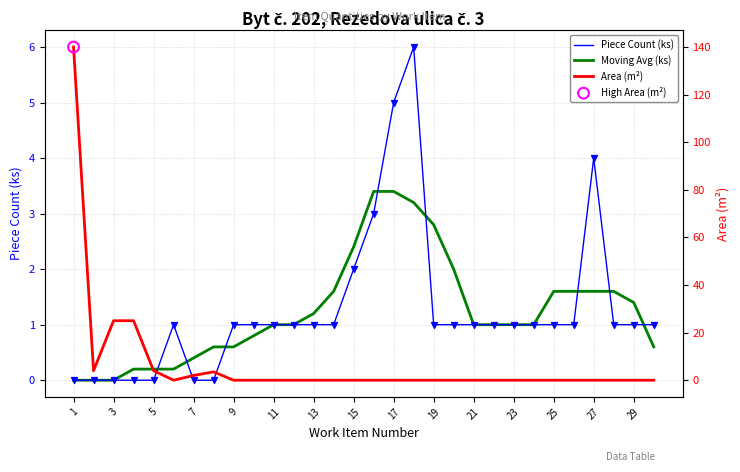

At how many categories does at least one series exceed 96?

1